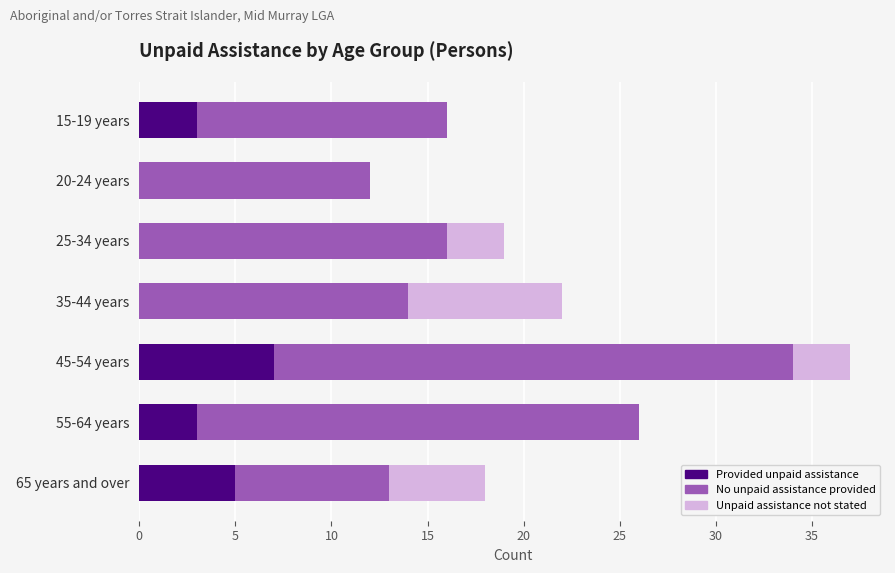

Is it true that Provided unpaid assistance equals 5 at 25-34 years?

False